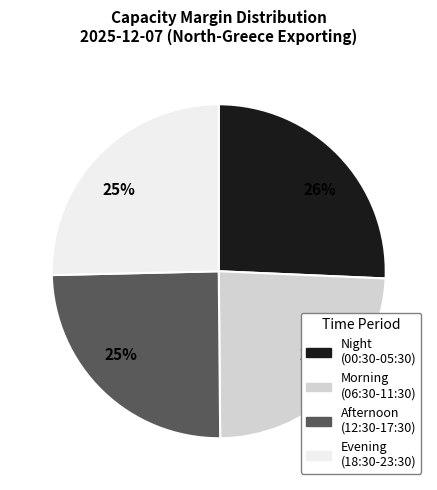

What is the ratio of the value at Evening (18:30-23:30) to the value at Afternoon (12:30-17:30)?

1.0